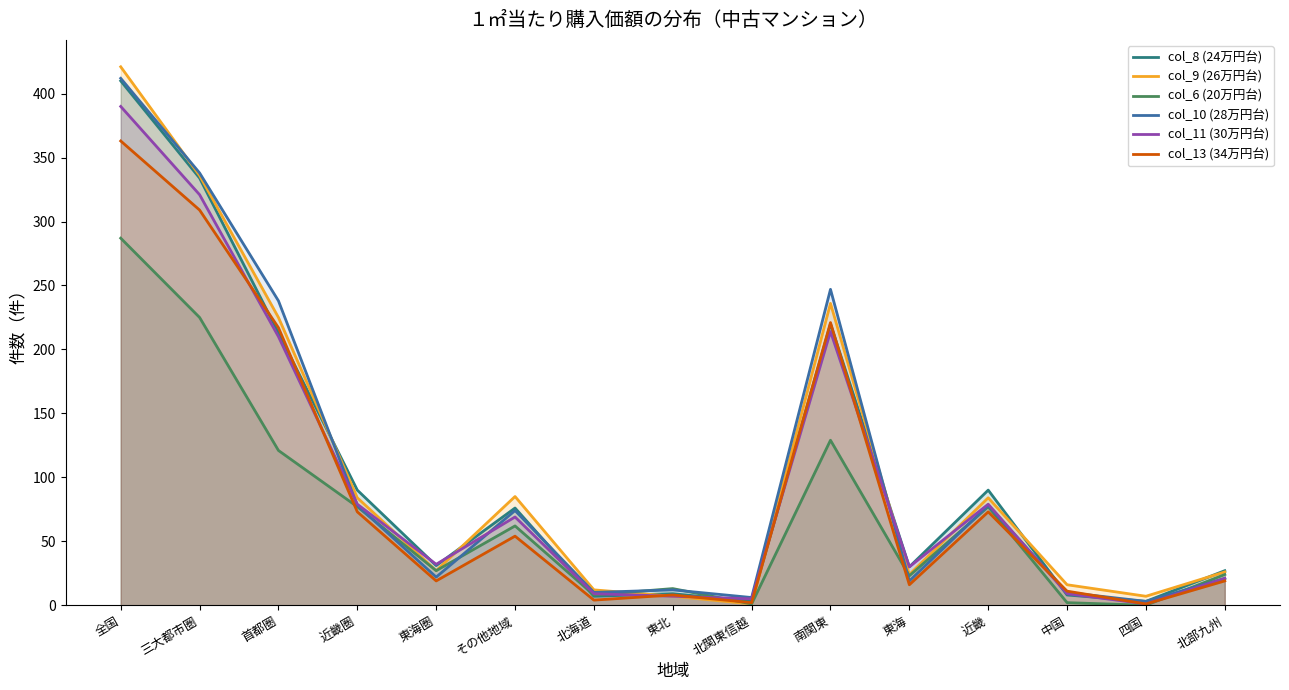

What is the difference between the maximum and minimum values in the col_8 (24万円台) series?

407